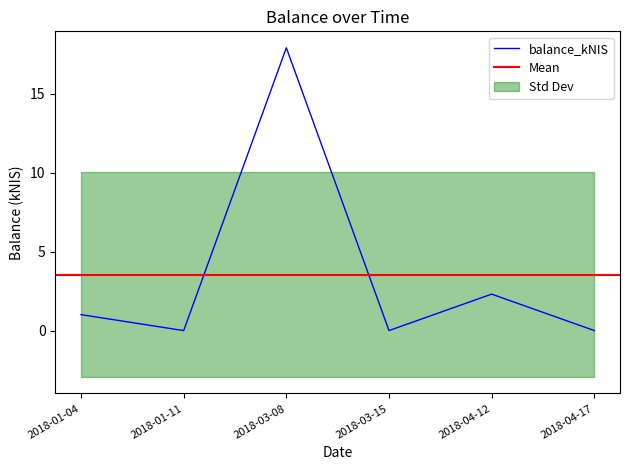

Where is the data nearest to the value 8?

2018-04-12